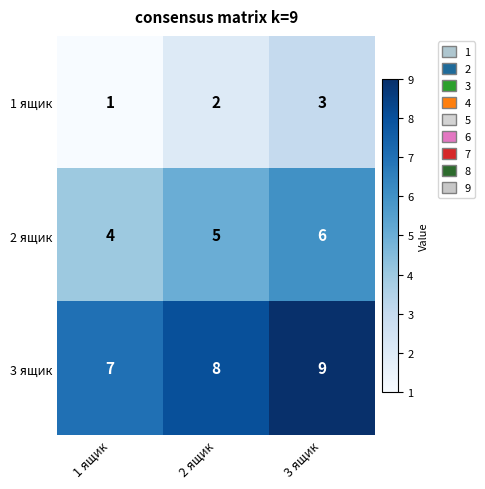

Reading left to right, transcribe all the data shown in this chart.

1 ящик: 1	2	3
2 ящик: 4	5	6
3 ящик: 7	8	9